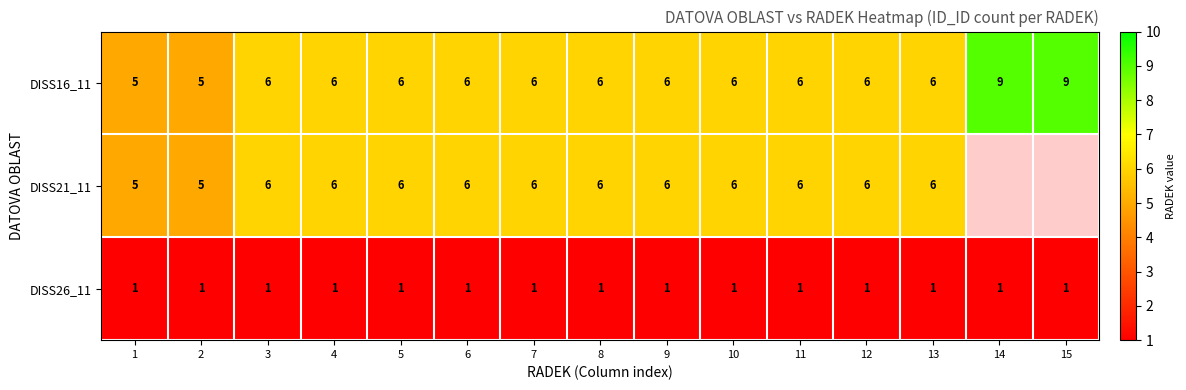

Is it true that DISS26_11 equals 0.3 at 14?

False